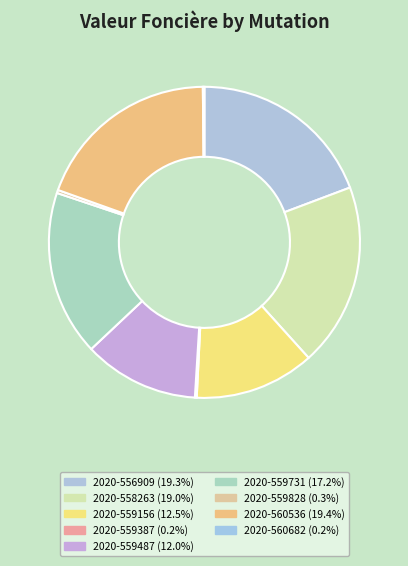

Combined, do 2020-559387 and 2020-560536 account for over 50%?

No